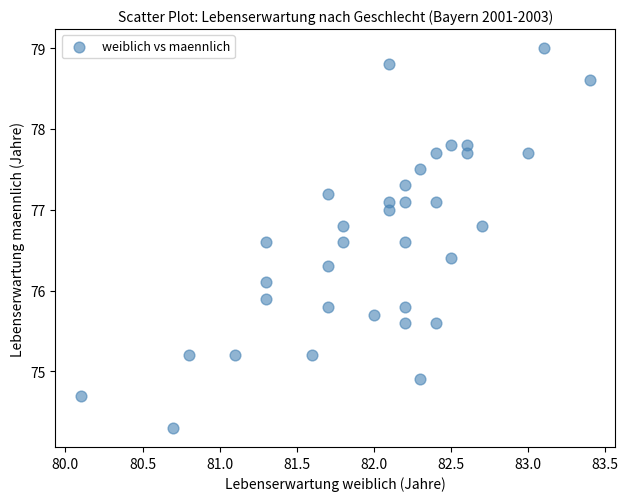

What is the range of X values (max minus min)?

3.3